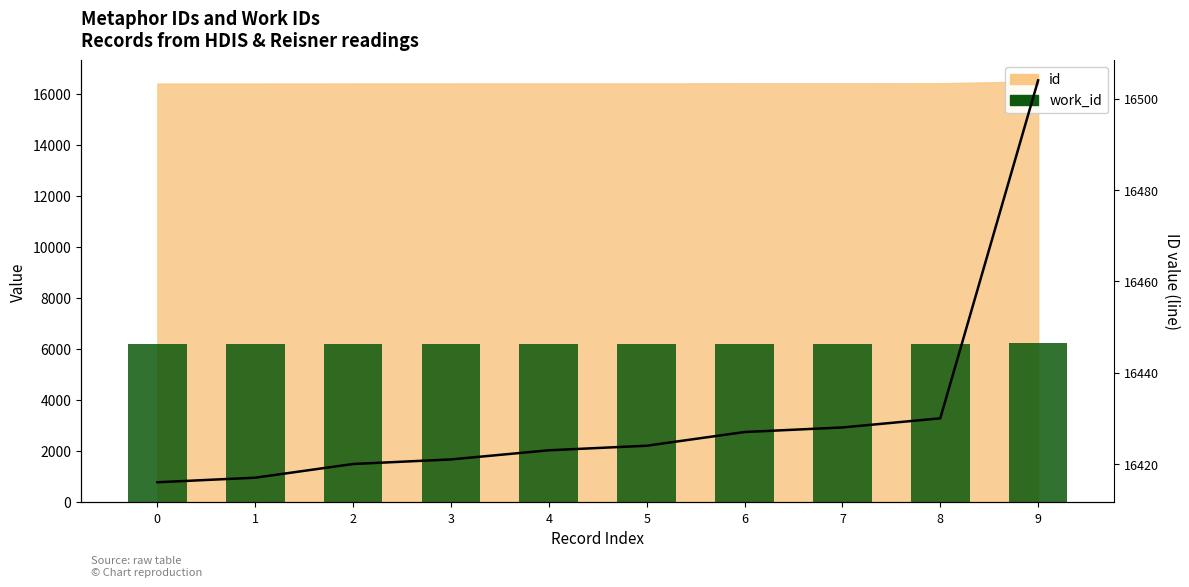

Reading left to right, list all the values displayed in this chart.

work_id: 6203	6203	6203	6203	6203	6203	6206	6203	6203	6227
id (line): 16416	16417	16420	16421	16423	16424	16427	16428	16430	16504